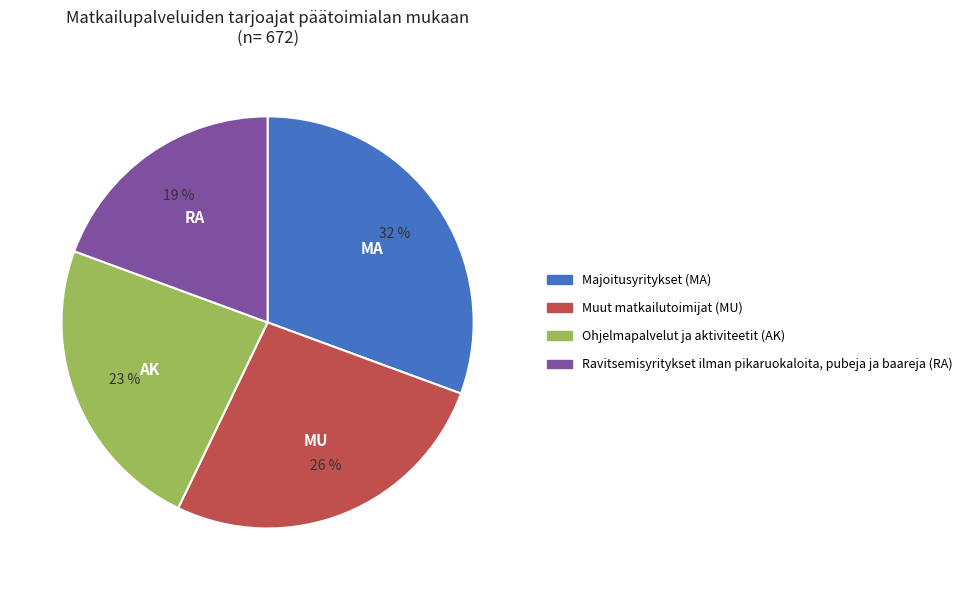

Does any single category account for the majority?

No